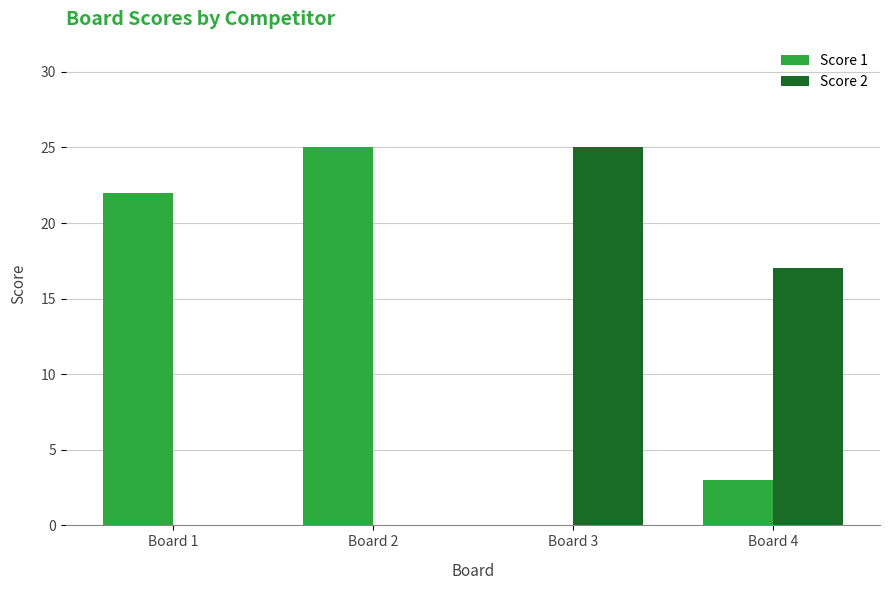

At which label is Score 2 closest to 12?

Board 4